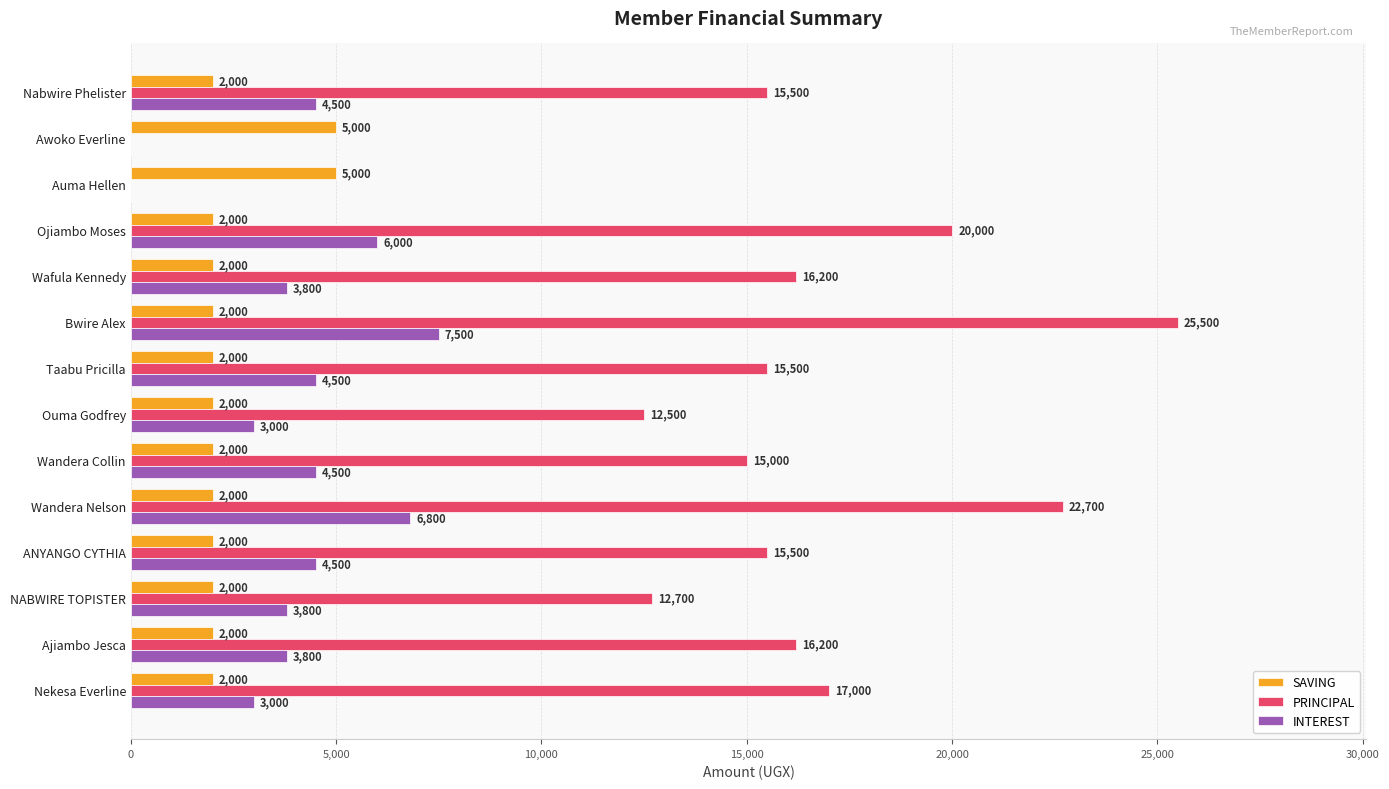

What is the maximum value shown in the chart?

25500